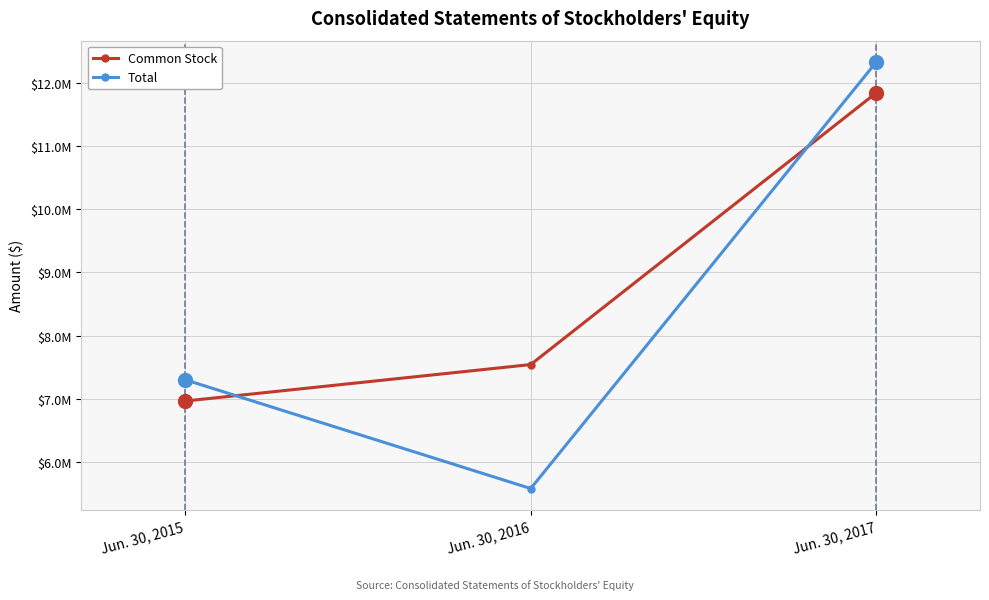

The value of Common Stock at Jun. 30, 2017 is 4299368. True or false?

False